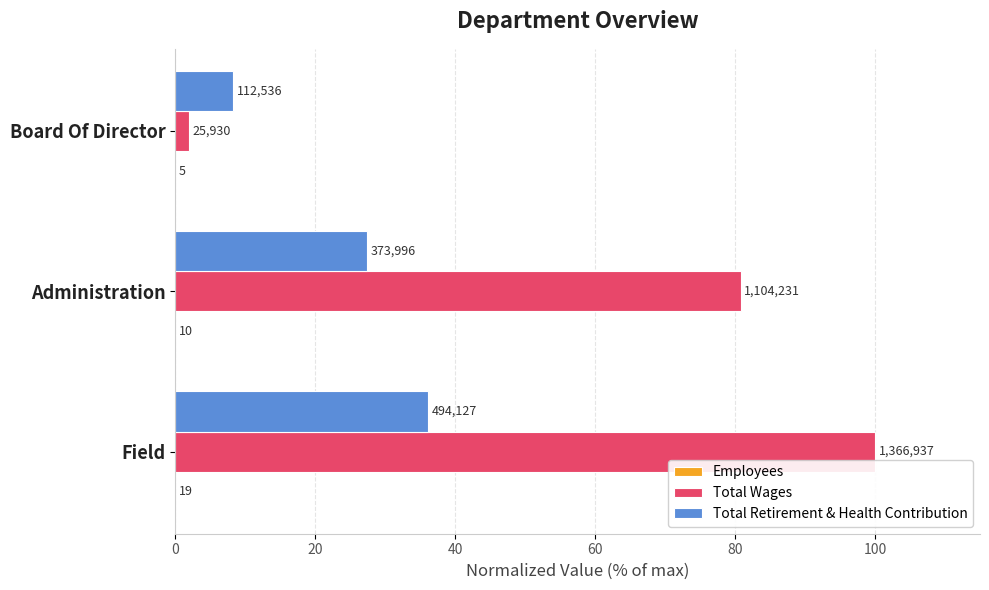

Rank the series by their maximum value, from highest to lowest.

Total Wages, Total Retirement & Health Contribution, Employees